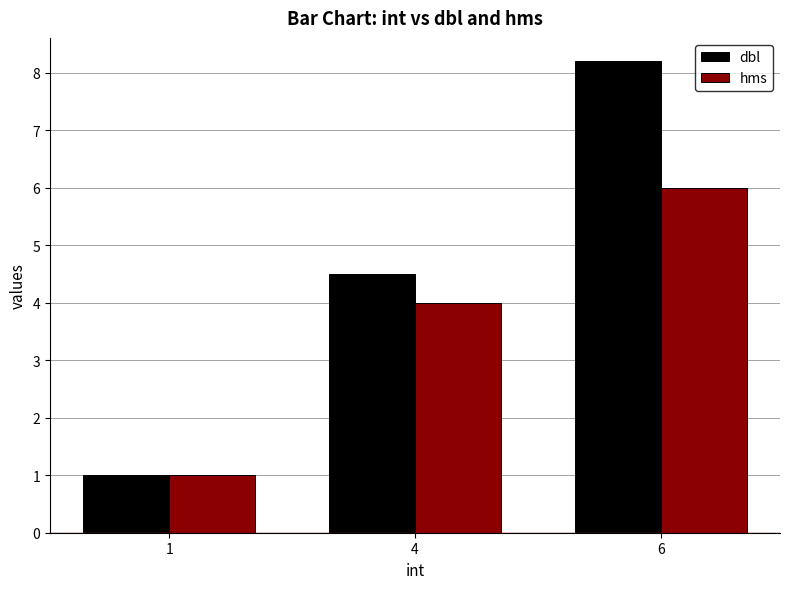

What is the total value across all series at 6?

14.2